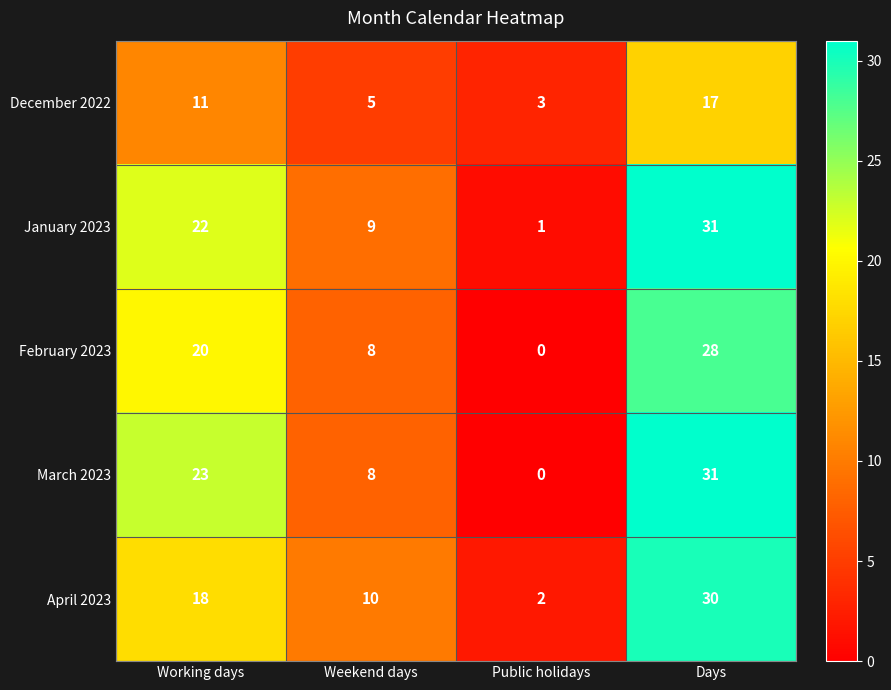

Which series has the widest spread of values?

March 2023